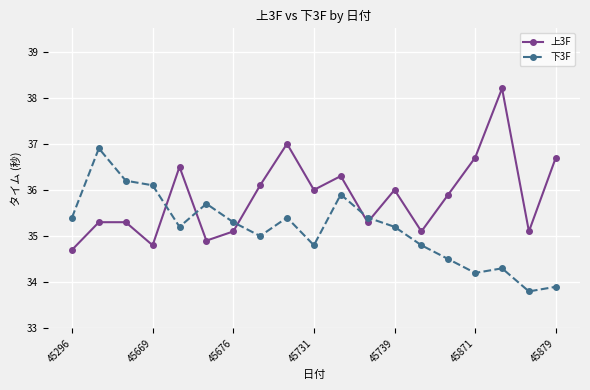

What is the value of the 上3F point at the 11th from the left?

36.3